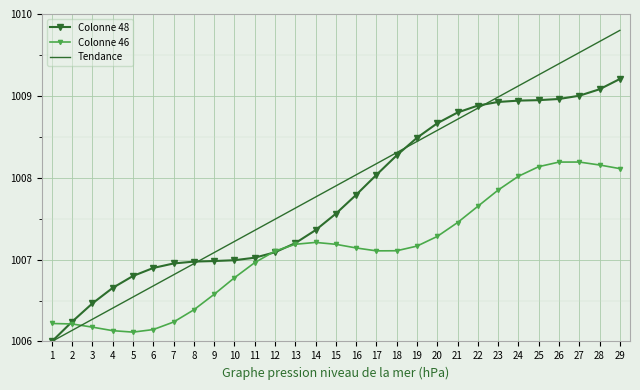

The value of Colonne 48 at 5 is 1006.8. True or false?

True